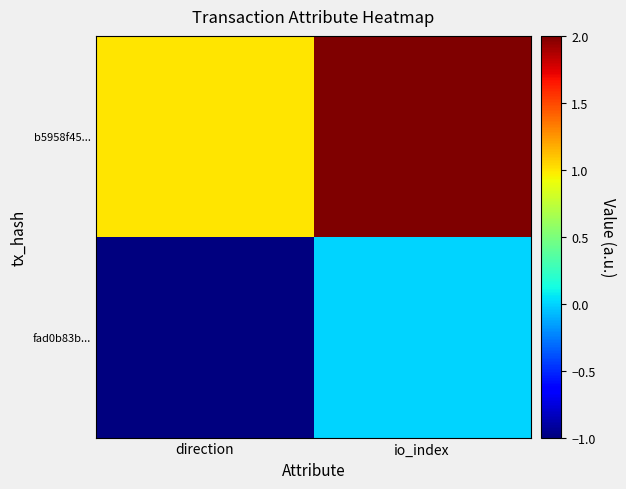

What is the spread (max minus min) of values at io_index?

2